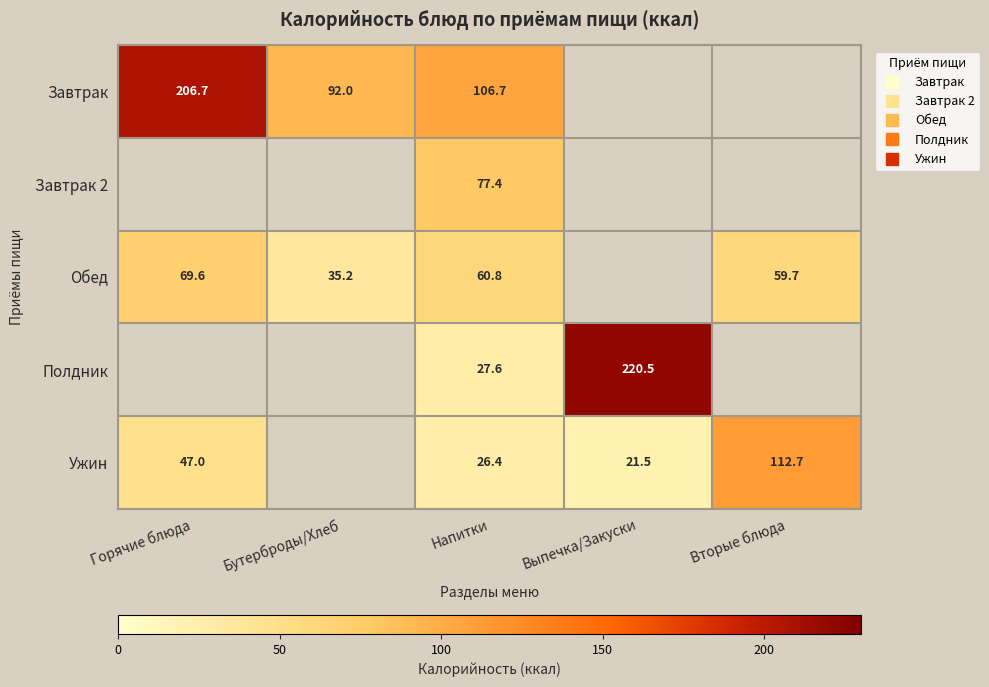

List the series in order of their peak value, lowest first.

Обед, Завтрак 2, Ужин, Завтрак, Полдник